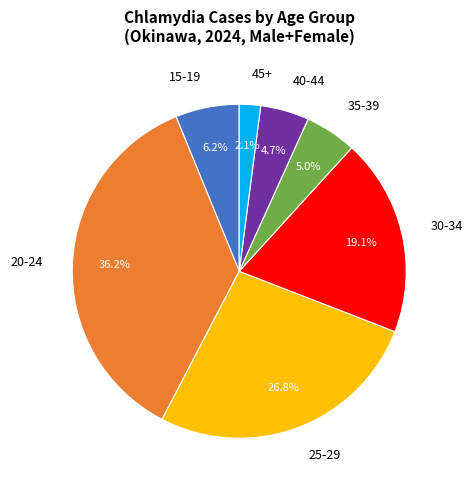

What is the total percentage of 25-29 and 20-24?

62.9%